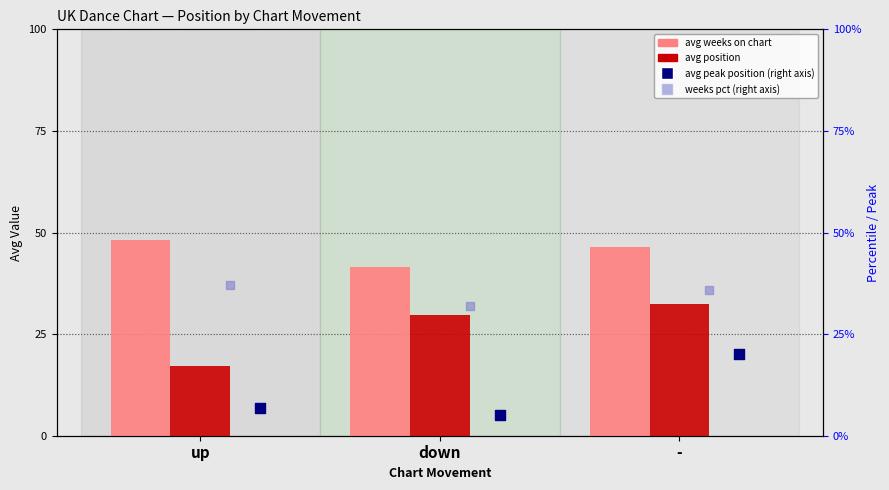

What is the total value across all series at up?

109.2